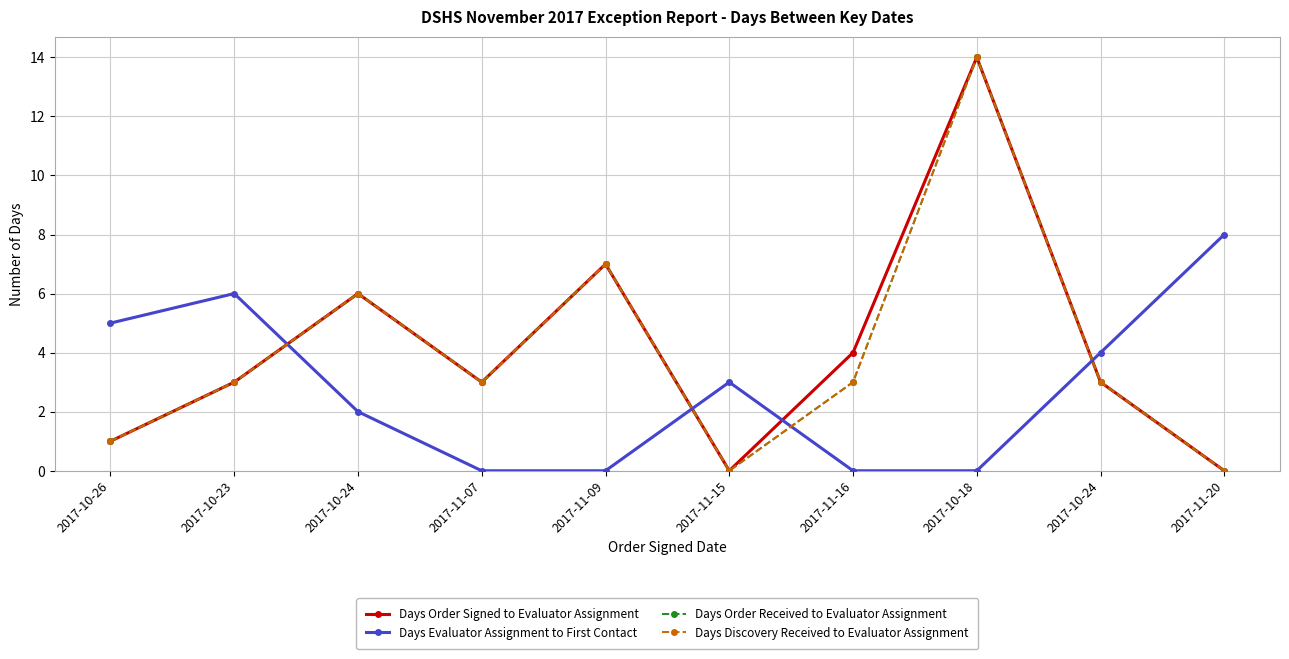

Is this an area chart (filled region under the line)?

No